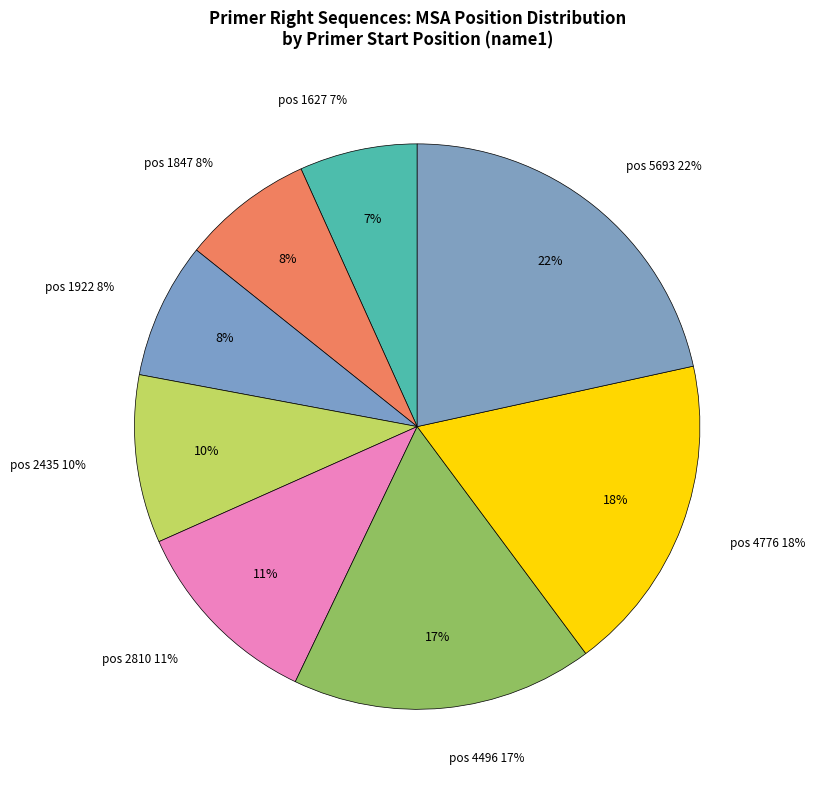

Rank the categories by value from lowest to highest.

1627, 1847, 1922, 2435, 2810, 4496, 4776, 5693